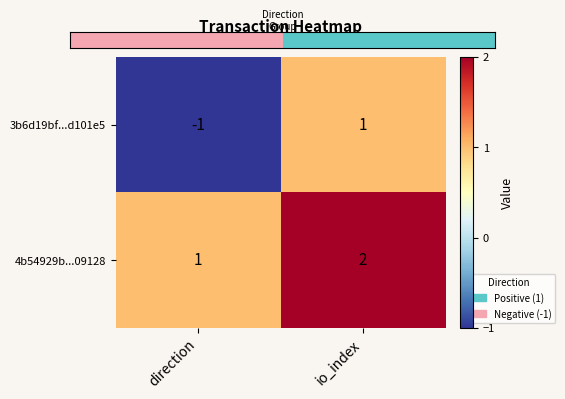

Reading left to right, extract all data points from this chart.

3b6d19bf...d101e5: -1	1
4b54929b...09128: 1	2